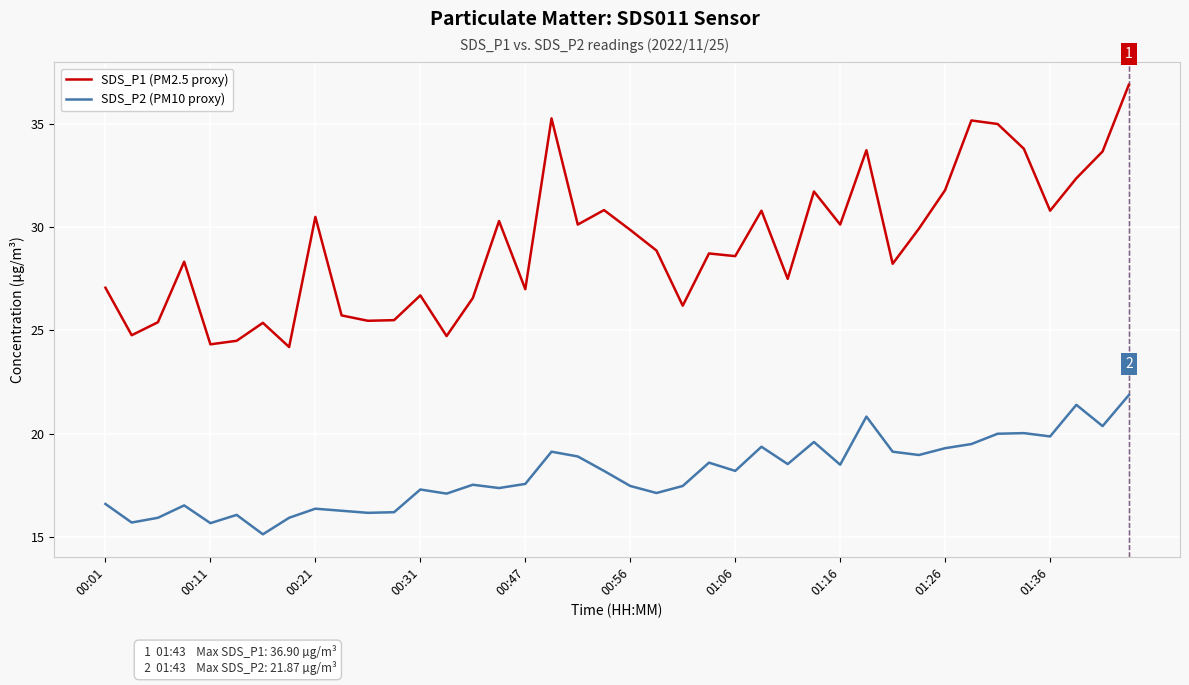

Which series has the largest total across all categories?

SDS_P1 (PM2.5 proxy)